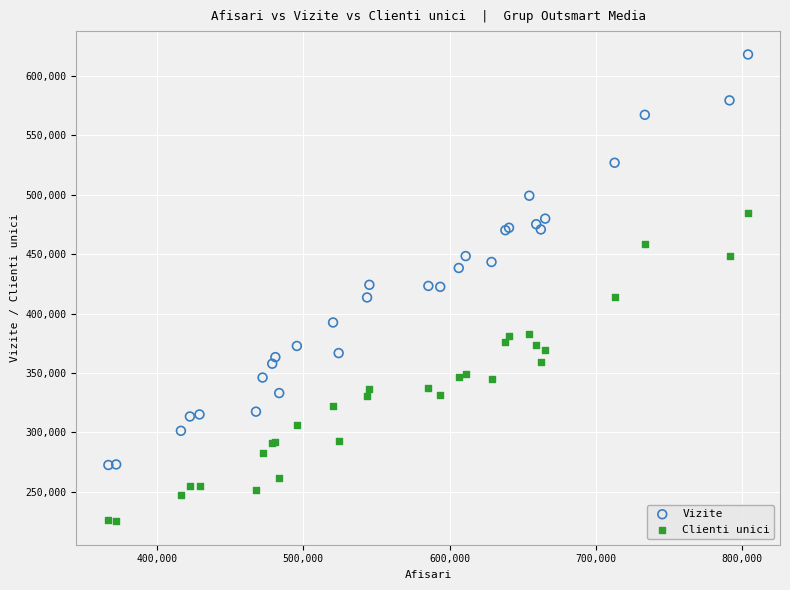

Which series has the largest Y range (max minus min)?

Vizite